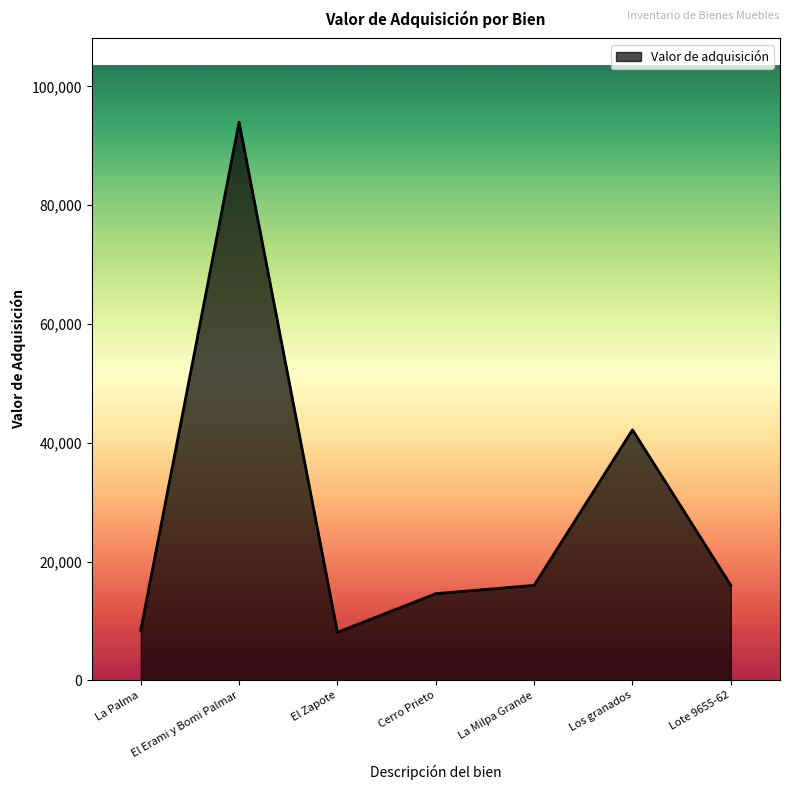

How many lines are shown in the chart?

1